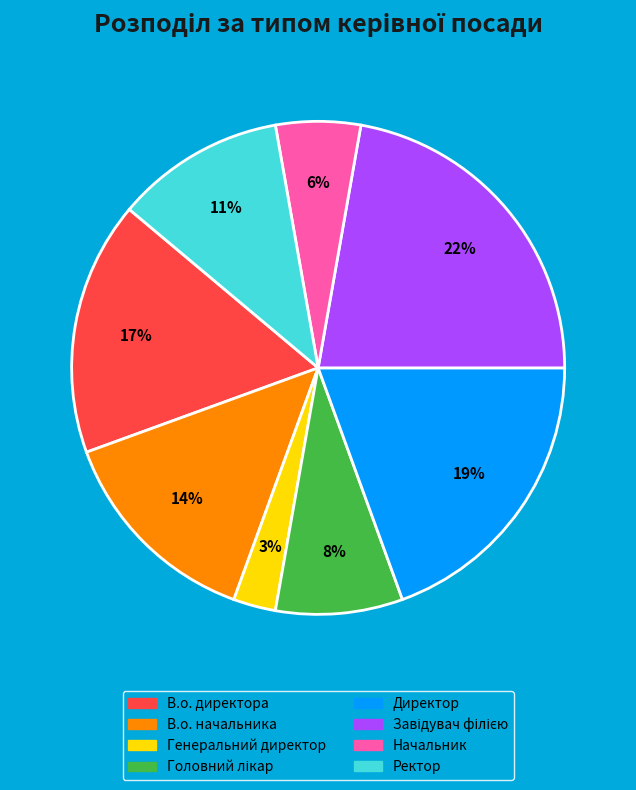

What is the smallest slice in the pie chart?

Генеральний директор